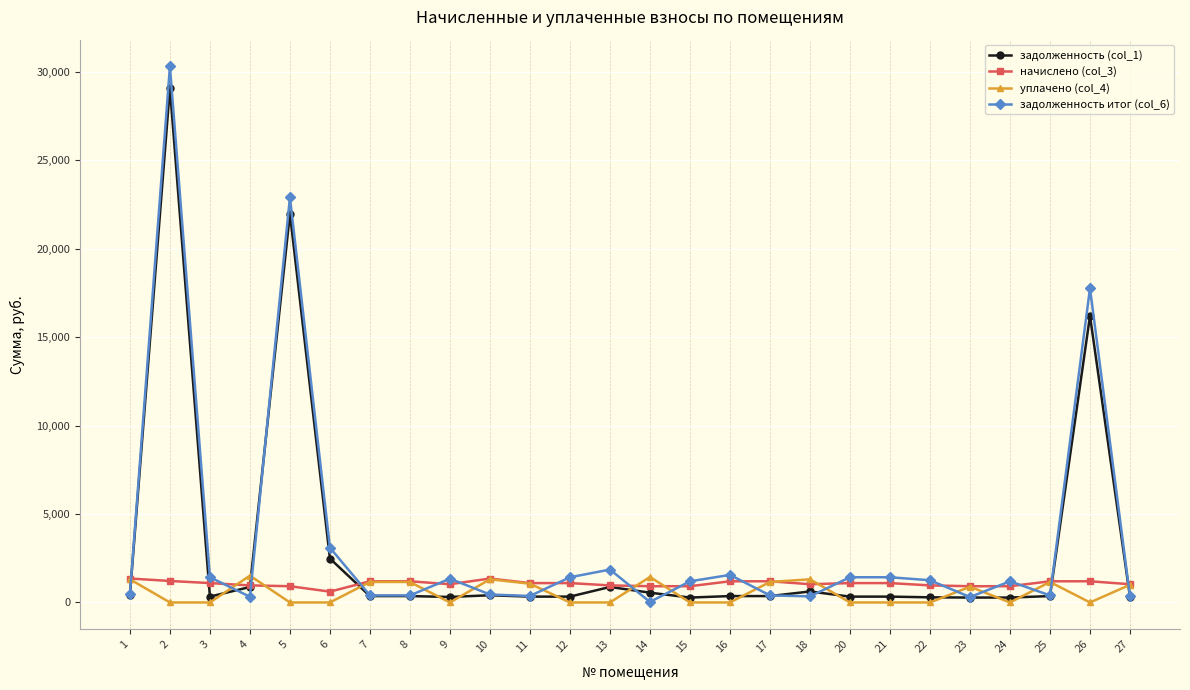

Is the value of задолженность (col_1) at 24 greater than the value of задолженность итог (col_6) at 13?

No